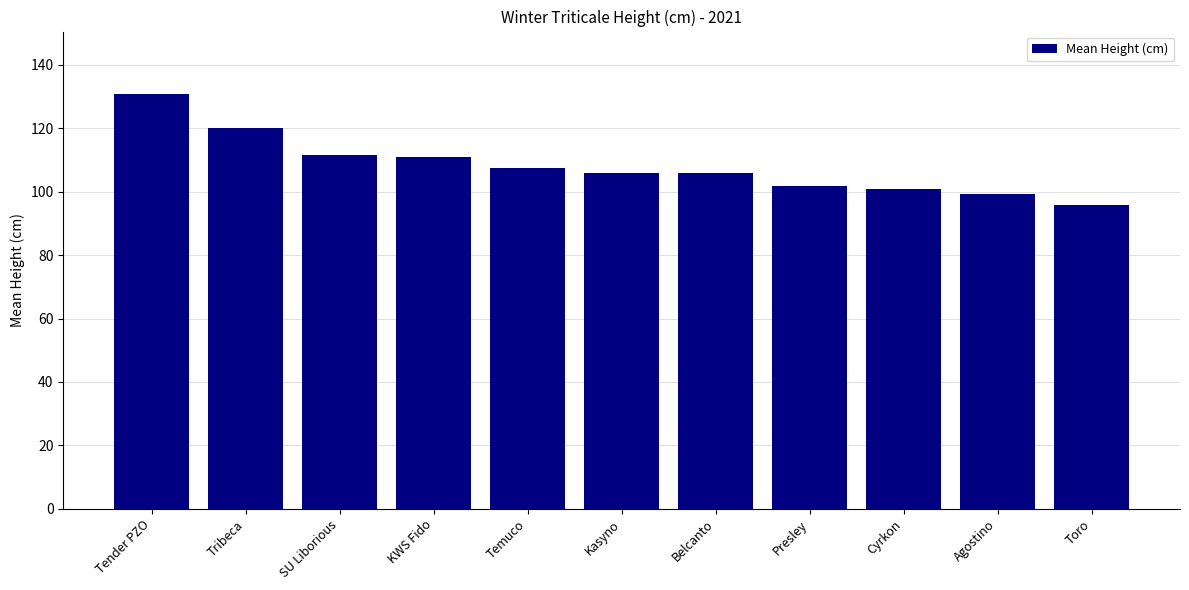

How many data points does each series have?

11